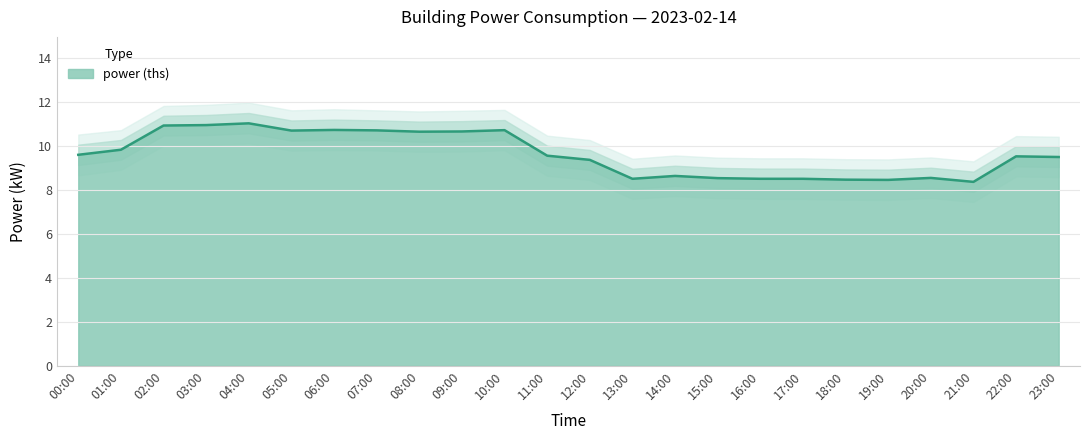

True or false: power (ths) has a value of 4.0 at 19:00.

False